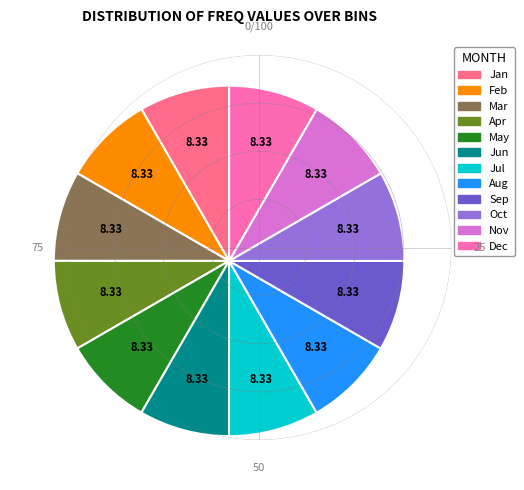

How many segments does this pie chart have?

12